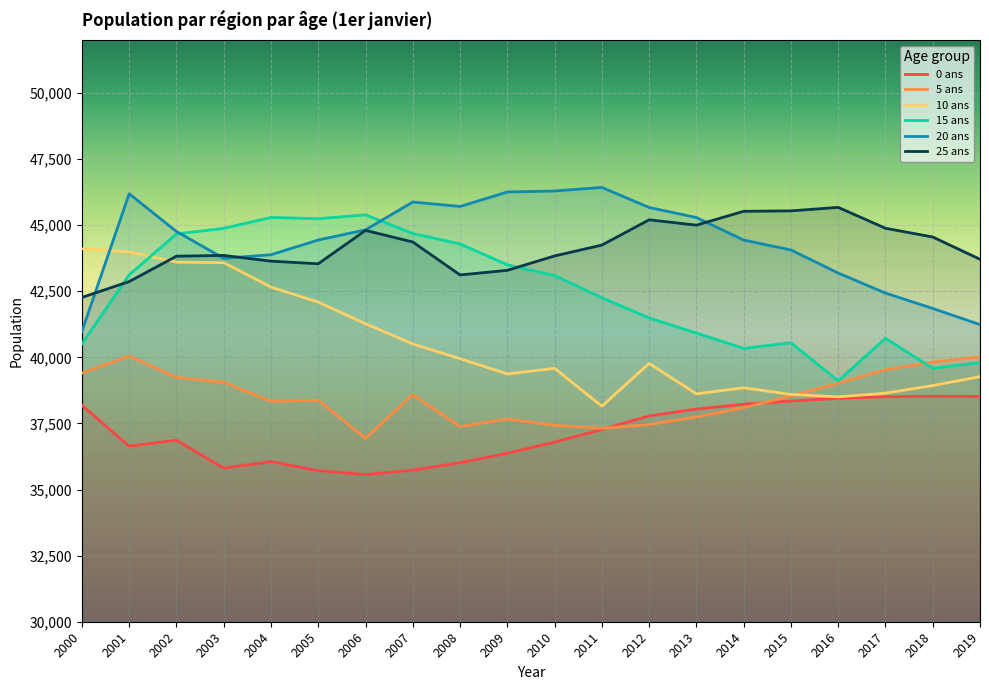

What are all the series names shown in the legend?

0 ans, 5 ans, 10 ans, 15 ans, 20 ans, 25 ans